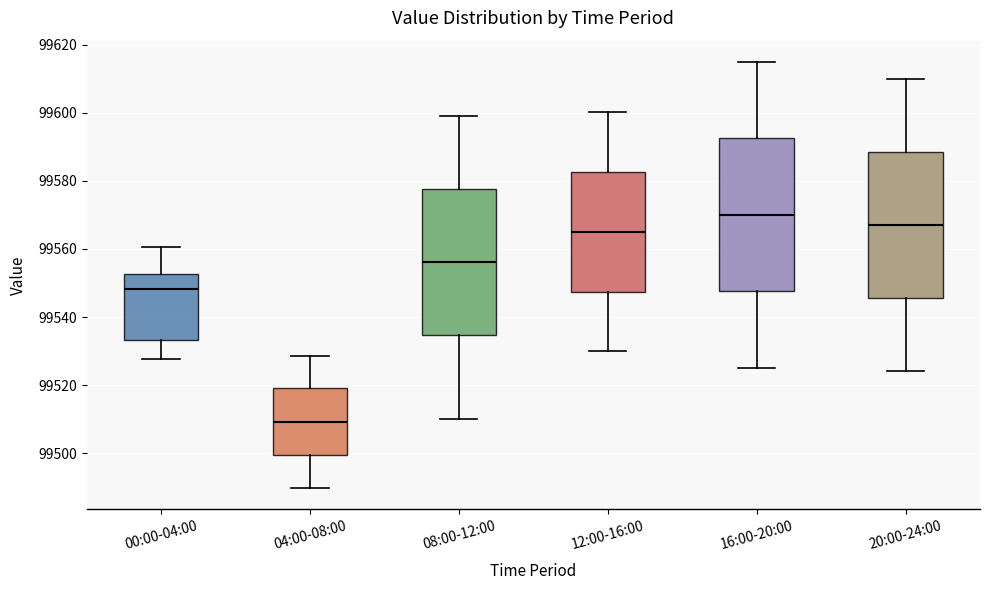

Reading left to right, read every box against the y-axis: the position of its median line, the range the box covers, and the ends of its whiskers. The values are not printed on the chart, so give them approximately, as read against the axis.

00:00-04:00: median 99548, box 99534 to 99552, whiskers 99528 to 99560
04:00-08:00: median 99510, box 99500 to 99520, whiskers 99490 to 99528
08:00-12:00: median 99556, box 99534 to 99578, whiskers 99510 to 99600
12:00-16:00: median 99566, box 99548 to 99582, whiskers 99530 to 99600
16:00-20:00: median 99570, box 99548 to 99592, whiskers 99526 to 99614
20:00-24:00: median 99568, box 99546 to 99588, whiskers 99524 to 99610